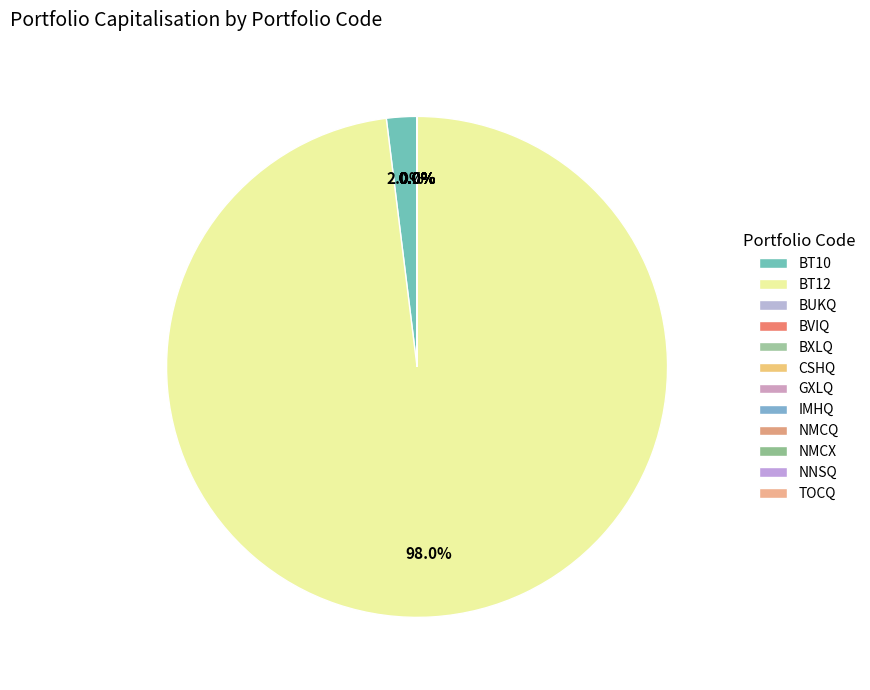

What is the change in value from BT10 to CSHQ?

-148602823.0